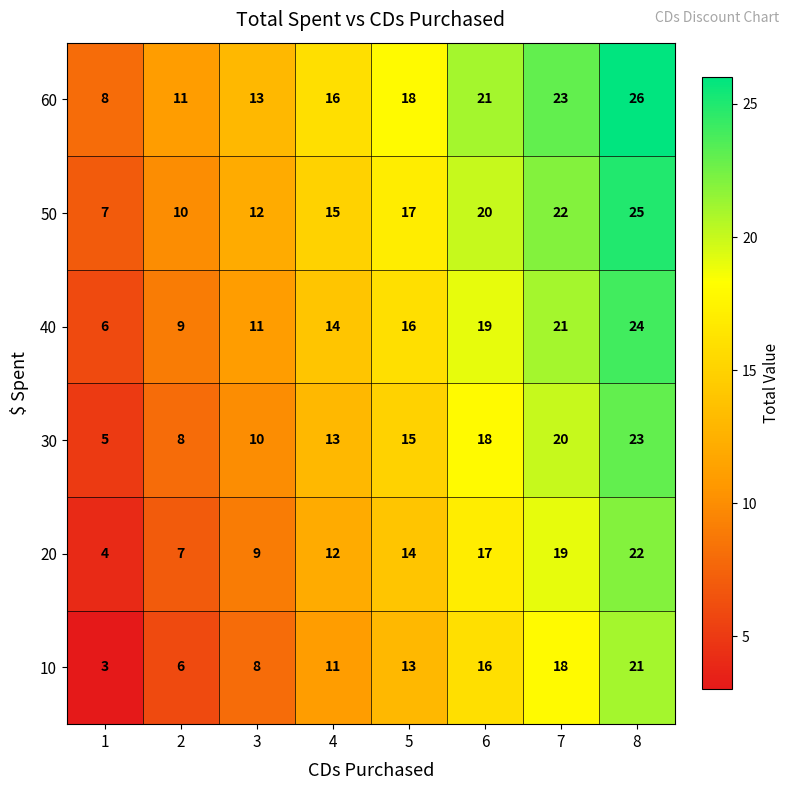

True or false: 40 has a value of 21 at 7.

True